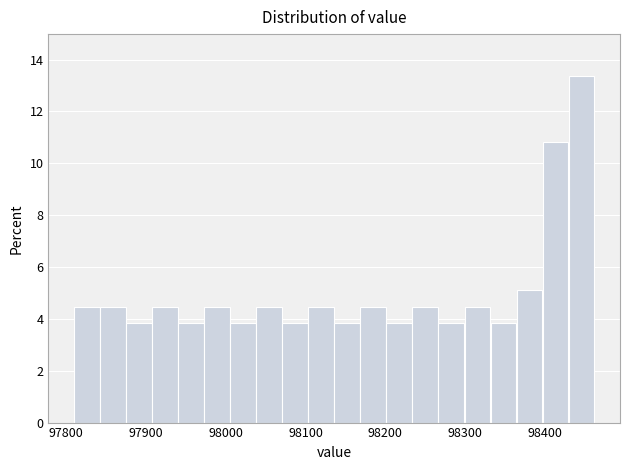

Around what value on the x-axis is the tallest bar? Give the approximate position of its centre, as read against the axis.

98450